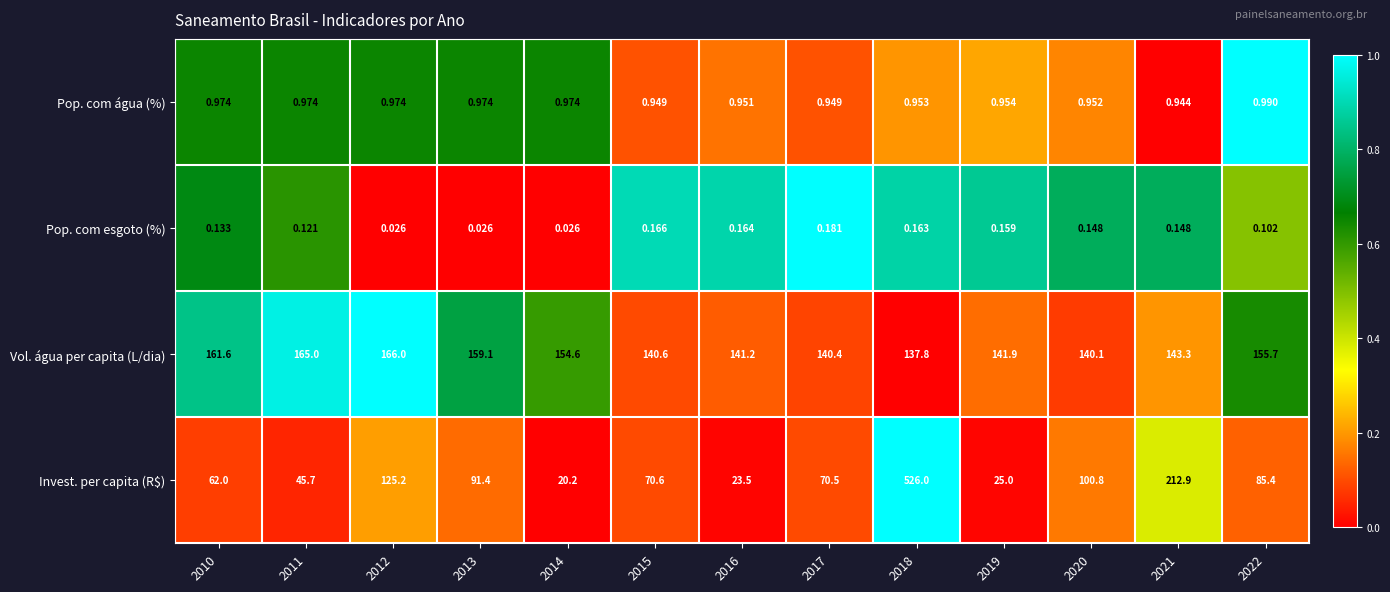

Count the number of categories in the chart.

13